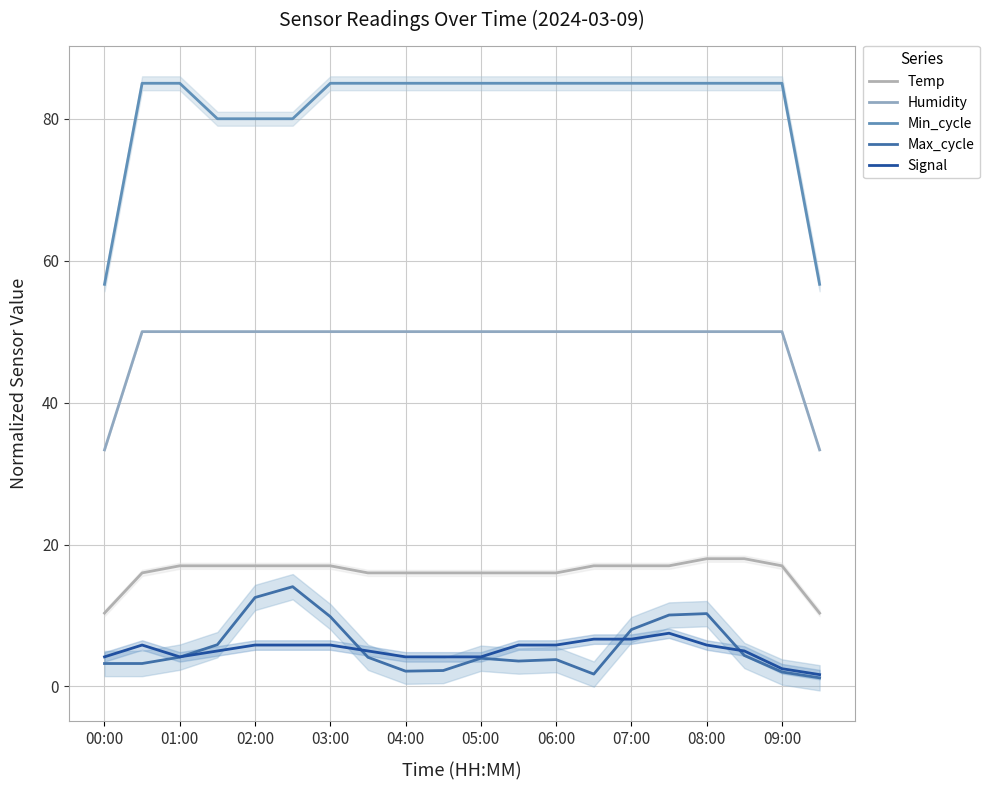

The Signal series shows 5.8 at 06:00. True or false?

True